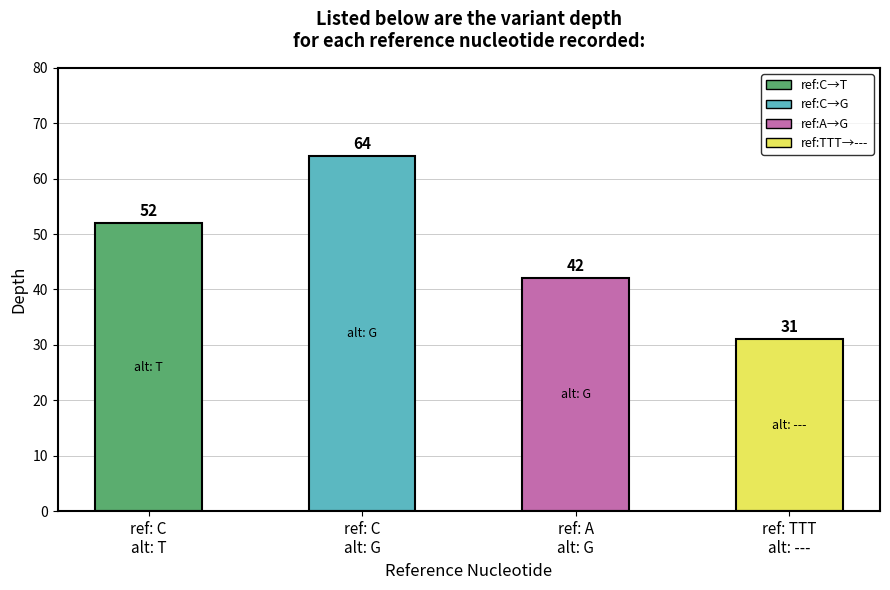

Count the values in the range 42 to 64.

3